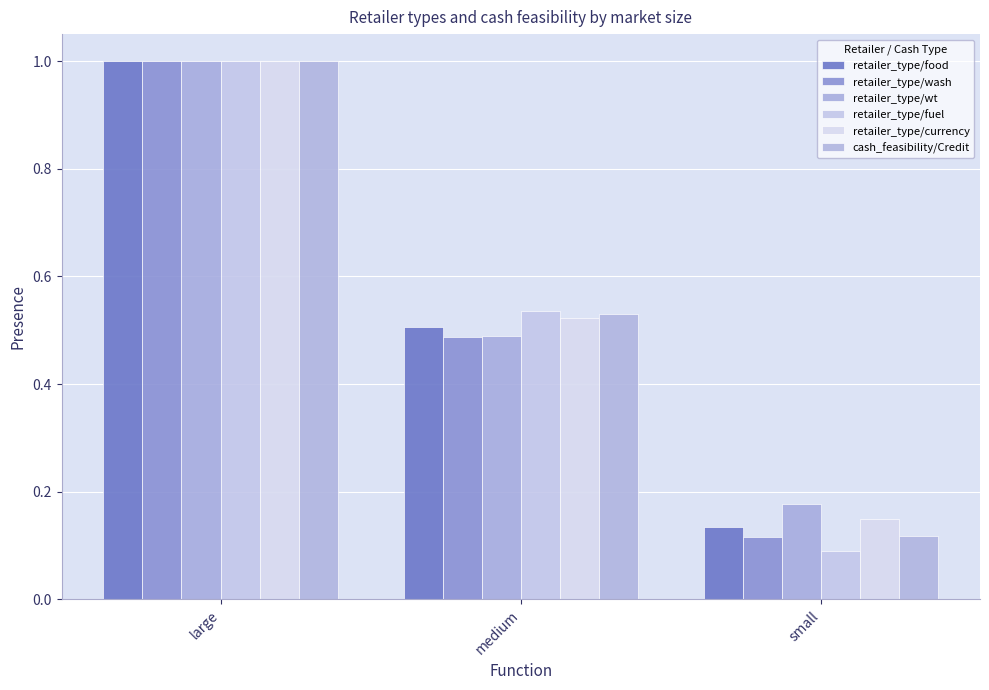

Is the value of retailer_type/food at large greater than the value of retailer_type/wt at large?

No